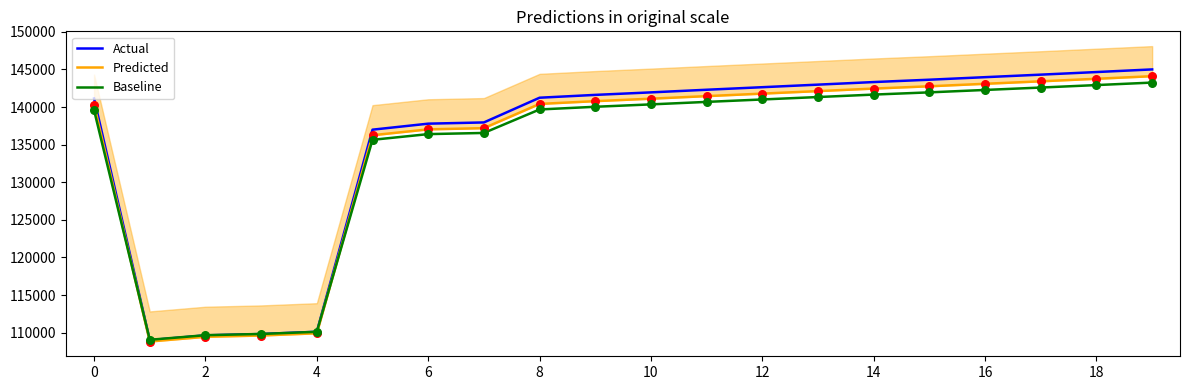

Which series reaches the minimum Y coordinate?

Predicted